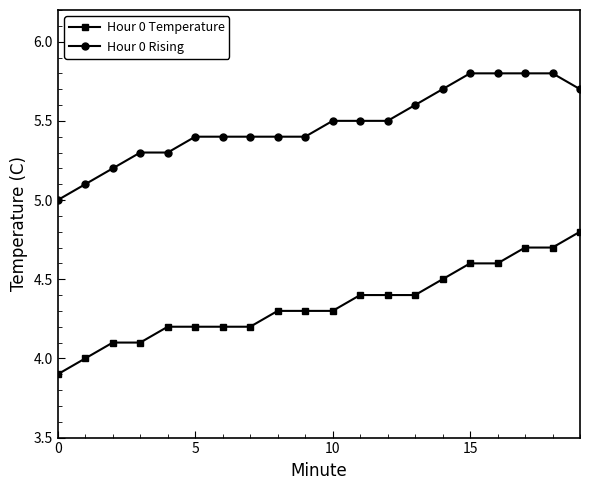

What is the value of the Hour 0 Temperature point at the 6th from the left?

4.2